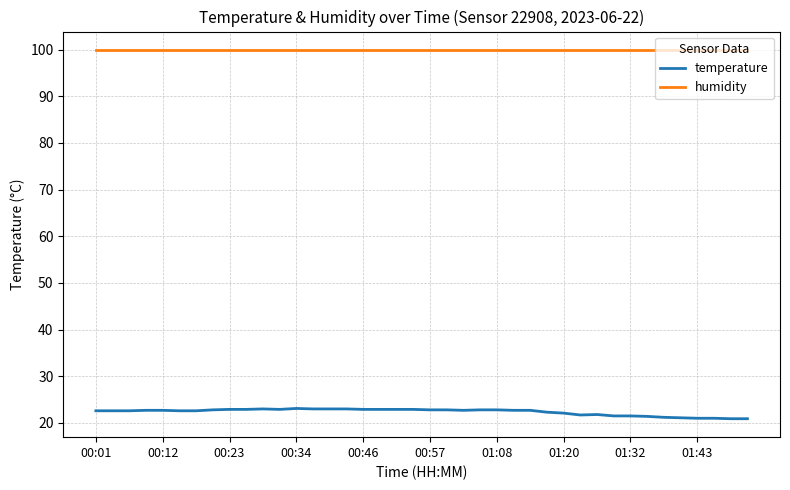

Which series has the largest total across all categories?

humidity